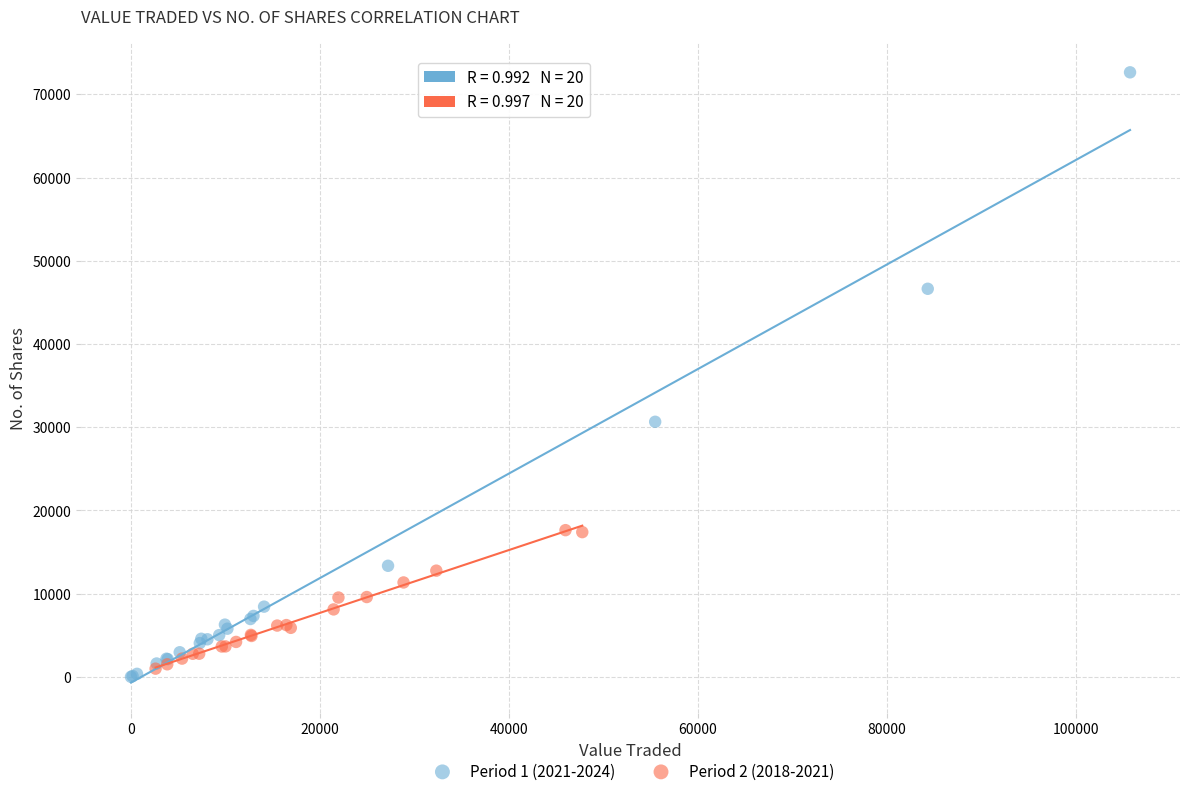

Which series reaches the maximum Y coordinate?

Period 1 (2021-2024)